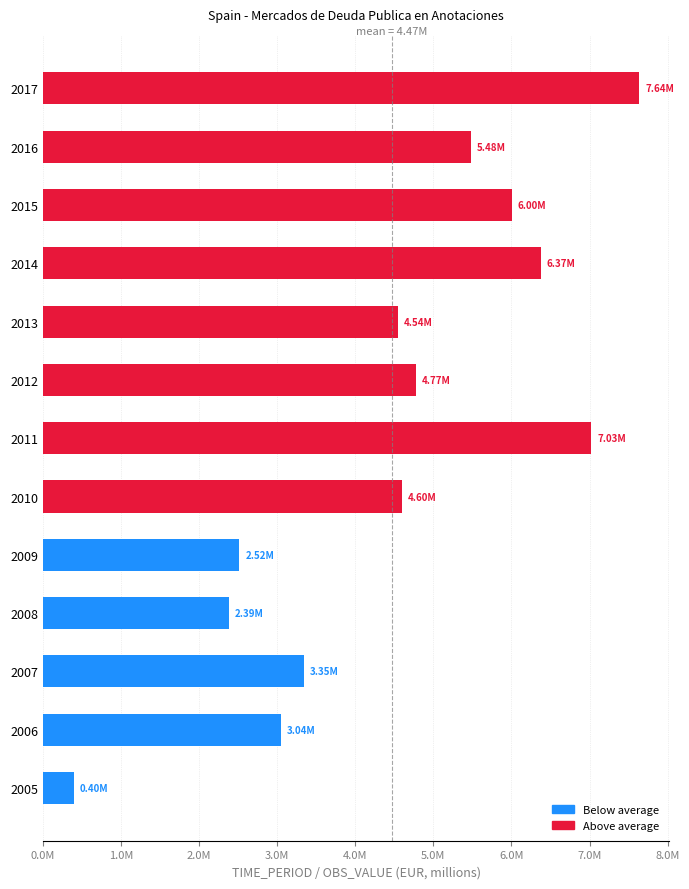

Does the chart contain any negative values?

No